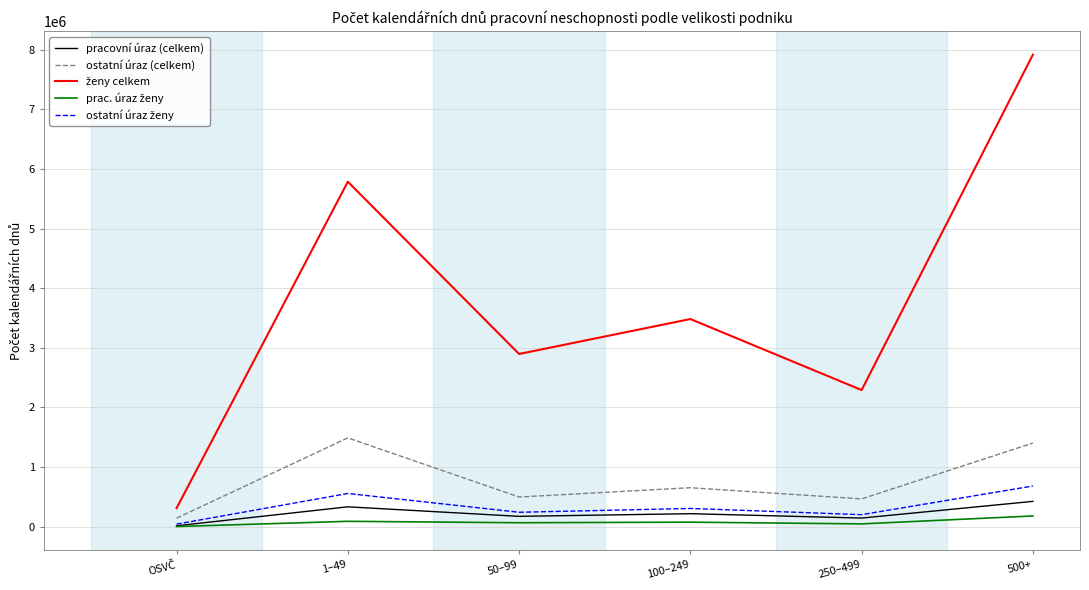

At which category is the sum across all series the highest?

500+